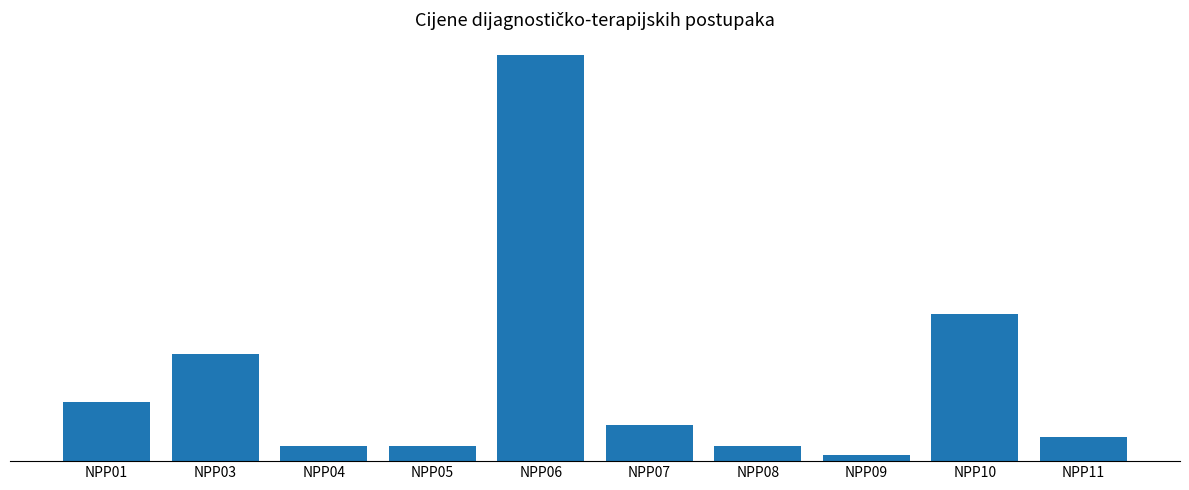

Which label corresponds to the largest value in the chart?

NPP06